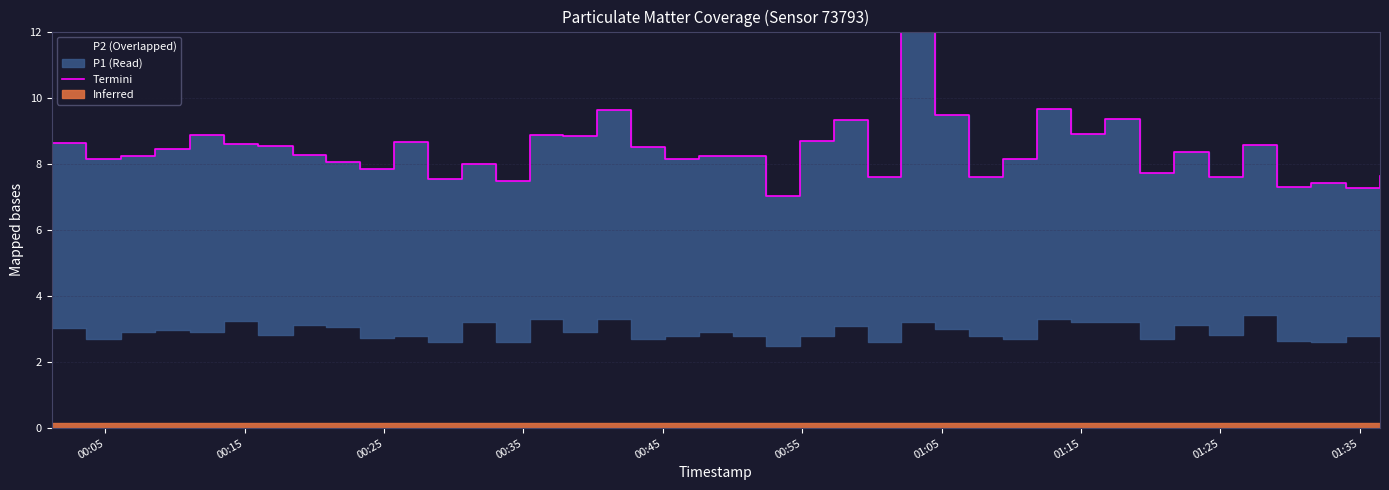

Count the number of values greater than 8.

27